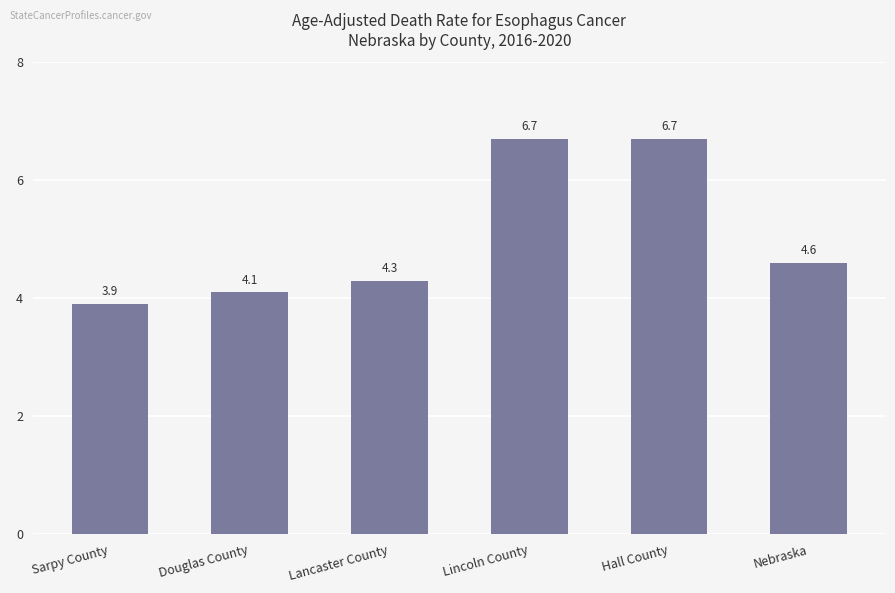

The chart shows a value of 3.9 at Sarpy County. True or false?

True